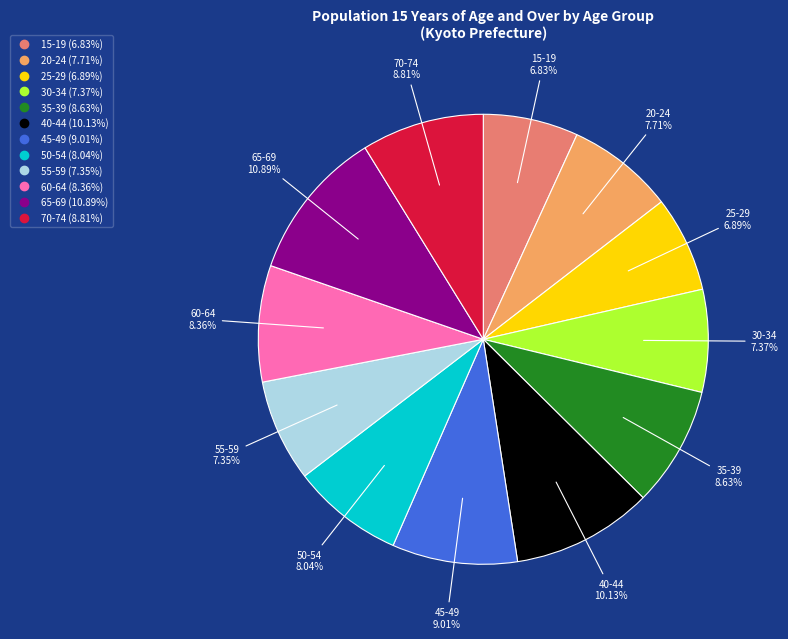

What is the largest slice in the pie chart?

65-69